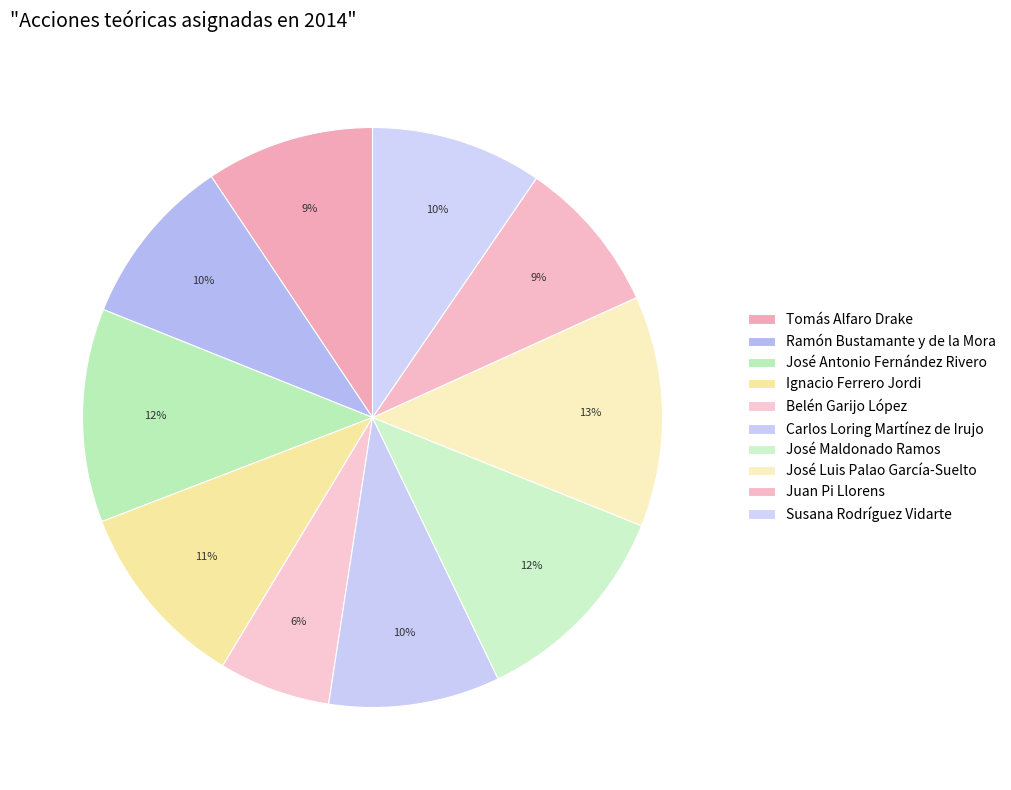

How many segments does this pie chart have?

10